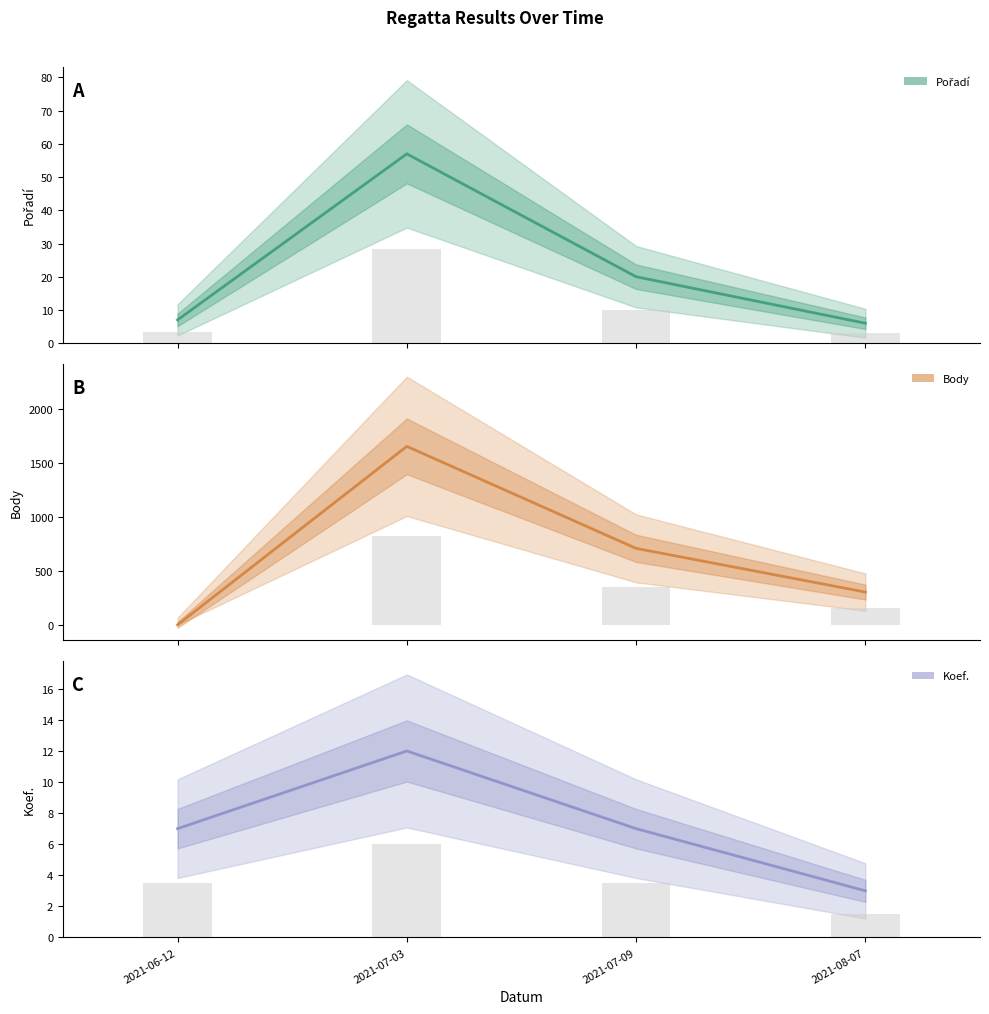

Where does the Koef. series first go above 7?

2021-07-03